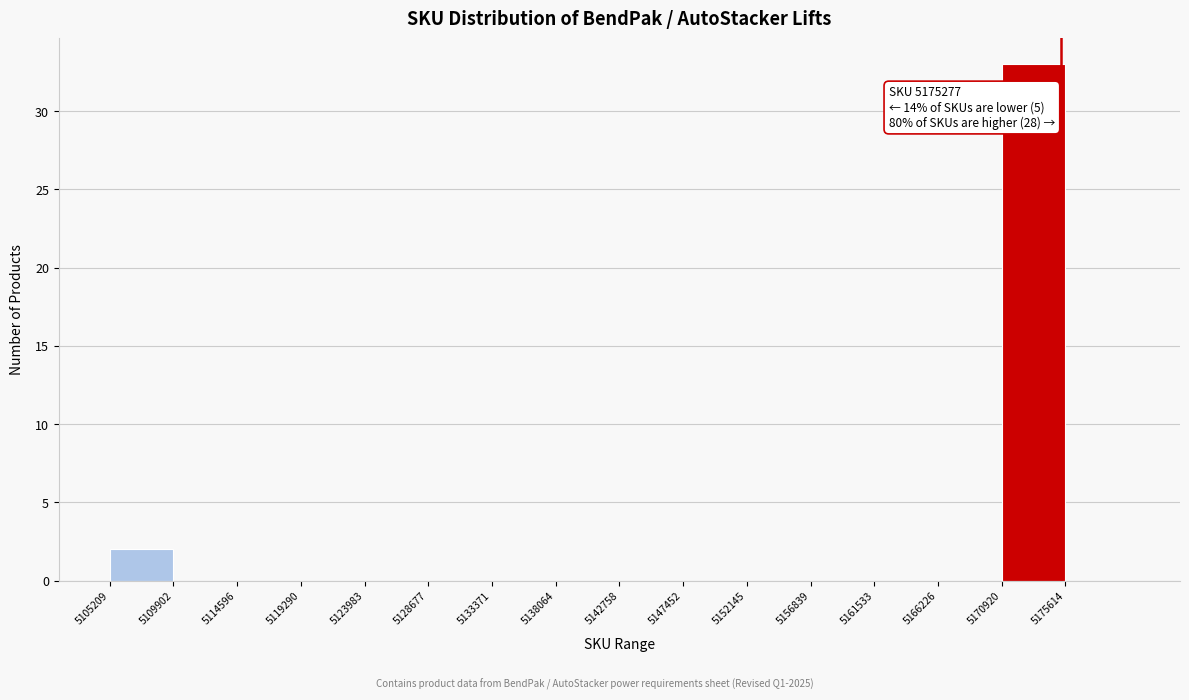

Over which range of the x-axis is the bar tallest?

5171000 to 5175500